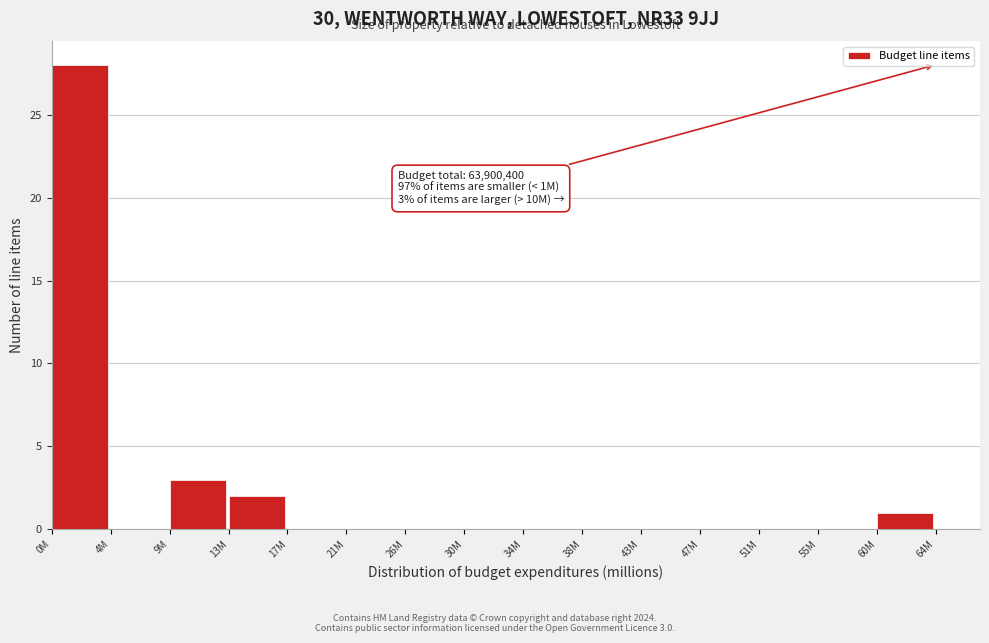

Reading left to right, extract all data points from this chart.

0M=28	4M=0	9M=3	13M=2	17M=0	21M=0	26M=0	30M=0	34M=0	38M=0	43M=0	47M=0	51M=0	55M=0	60M=1